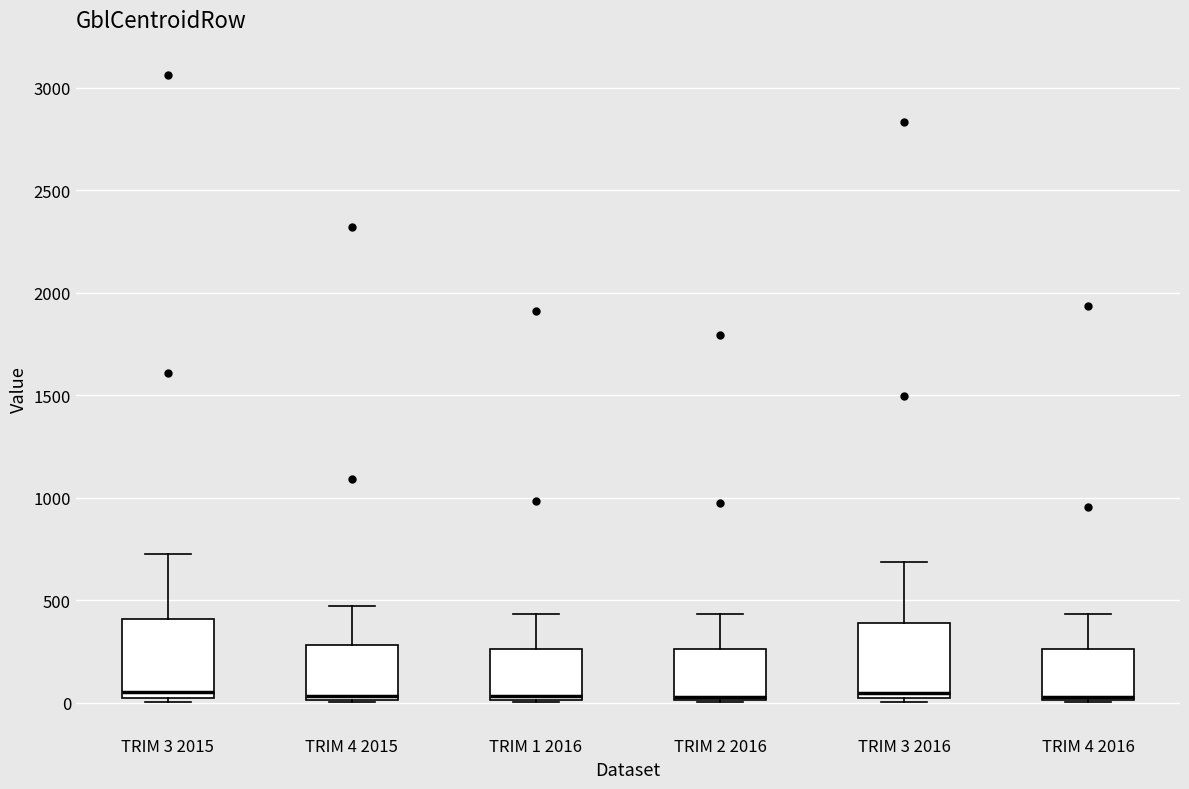

Reading left to right, read every box against the y-axis: the position of its median line, the range the box covers, and the ends of its whiskers. The values are not printed on the chart, so give them approximately, as read against the axis.

TRIM 3 2015: median 50, box 0 to 400, whiskers 0 (just below the box's lower edge) to 700
TRIM 4 2015: median 50, box 0 to 300, whiskers 0 to 450
TRIM 1 2016: median 50, box 0 to 250, whiskers 0 to 450
TRIM 2 2016: median 50, box 0 to 250, whiskers 0 to 450
TRIM 3 2016: median 50, box 0 to 400, whiskers 0 (just below the box's lower edge) to 700
TRIM 4 2016: median 50, box 0 to 250, whiskers 0 to 450